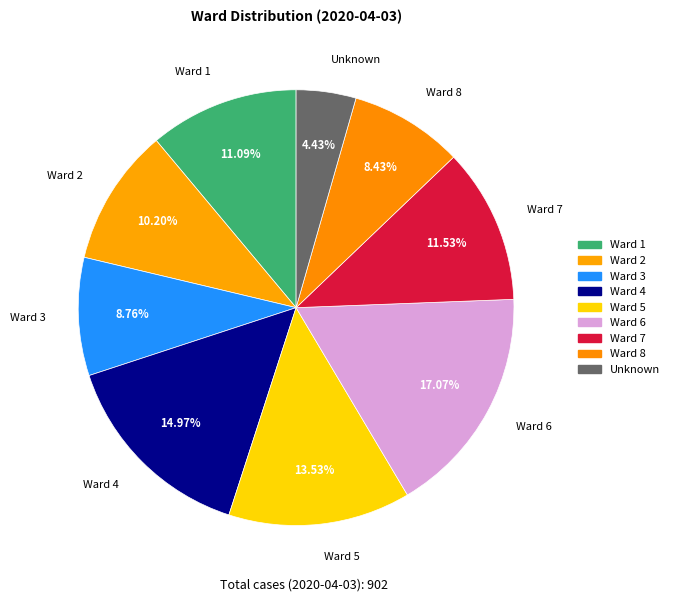

What percentage is the Ward 8 slice, to the nearest percent?

8%